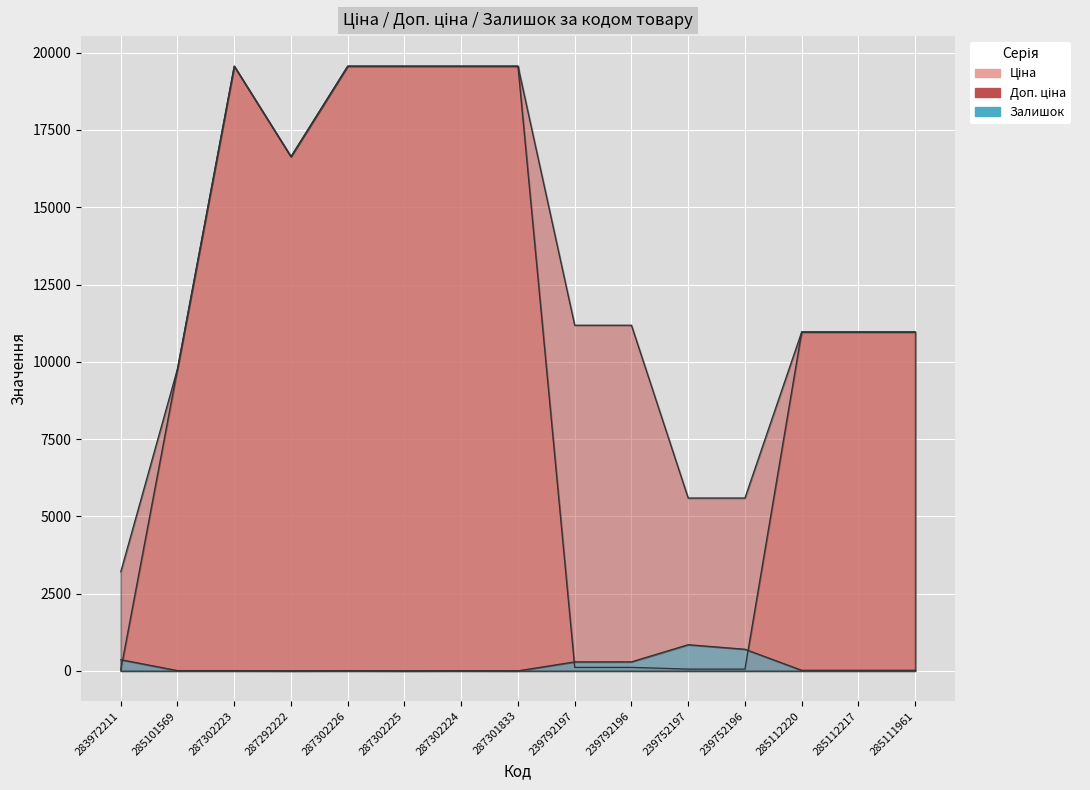

Is it true that Ціна equals 10964.4 at 285112220?

True